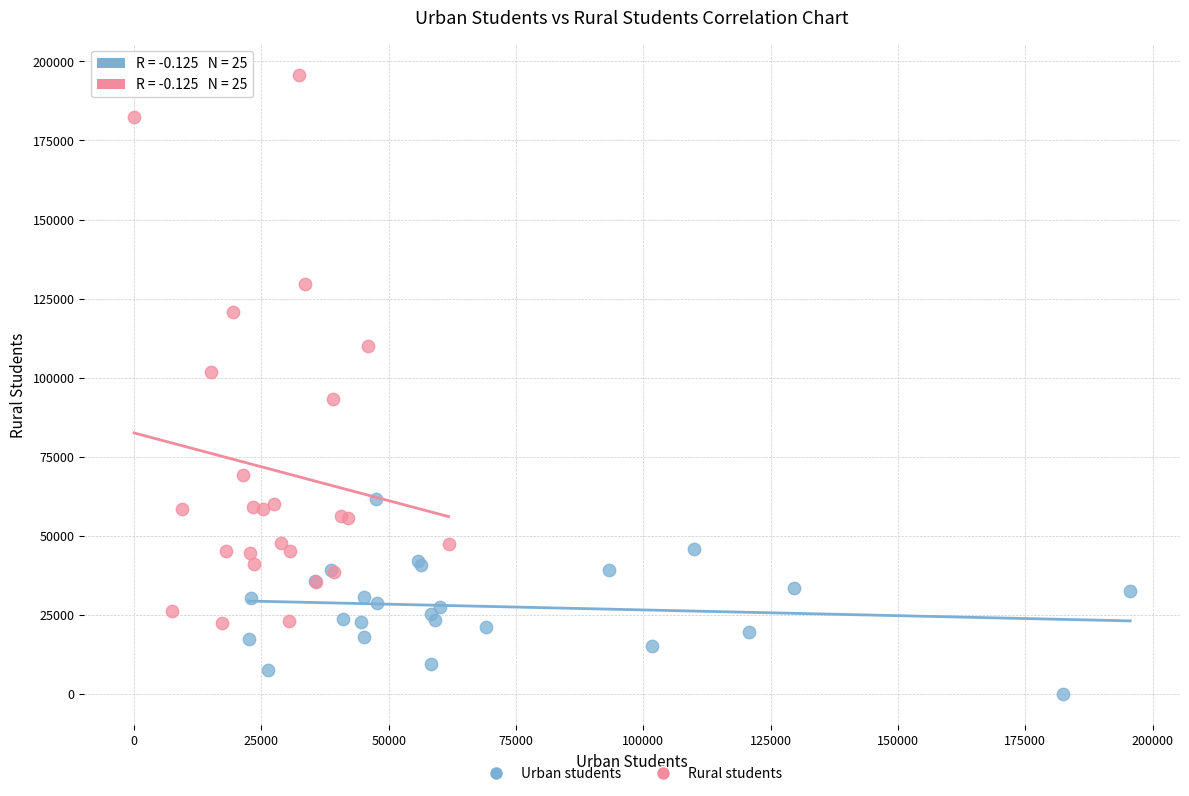

Which series has the largest Y range (max minus min)?

Rural students